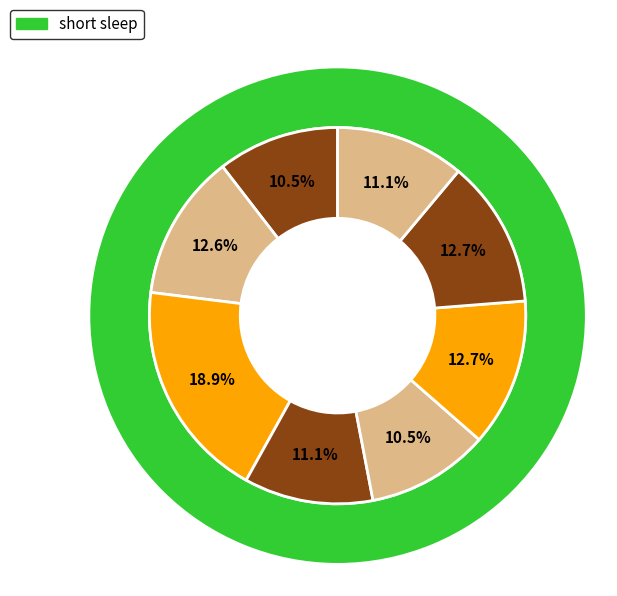

Count the number of slices in the pie.

8